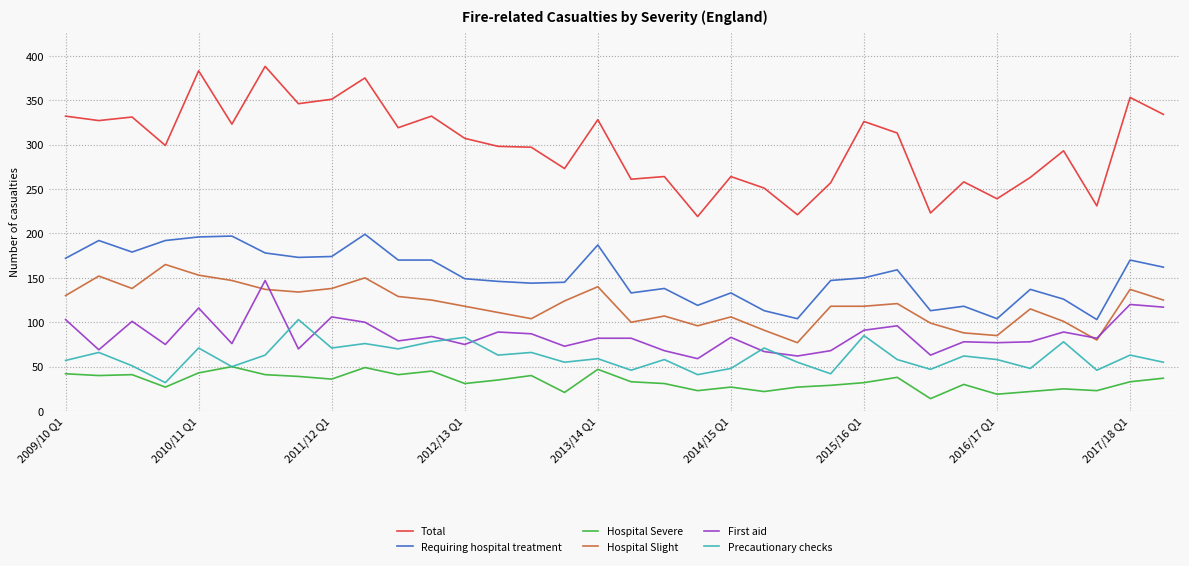

Which series has the largest total across all categories?

Total